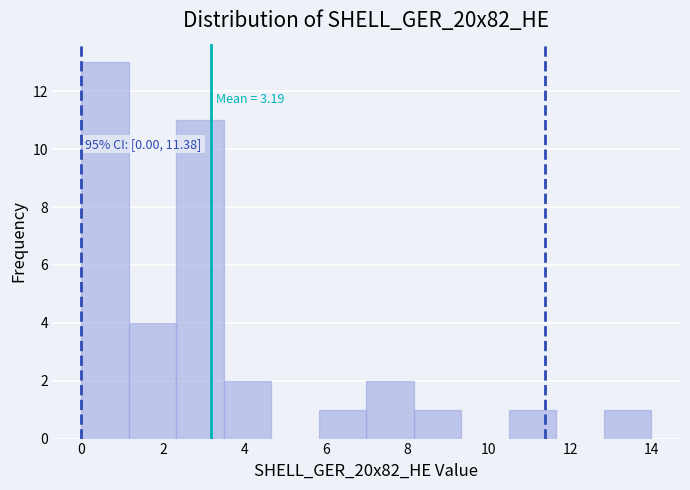

Which range on the x-axis has the tallest bar?

0.0 to 1.2